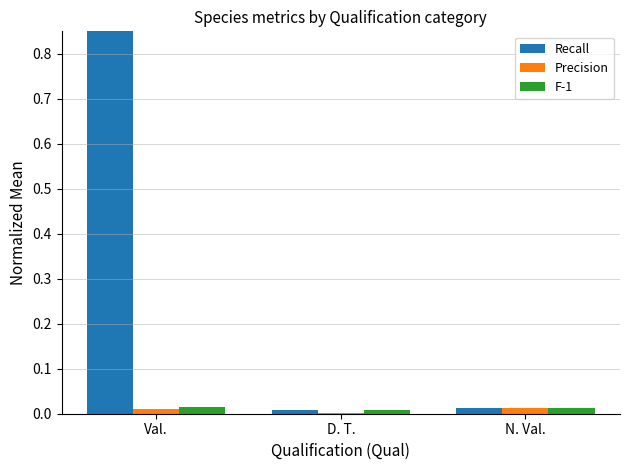

What is the label of the 2nd bar from the right?

D. T.